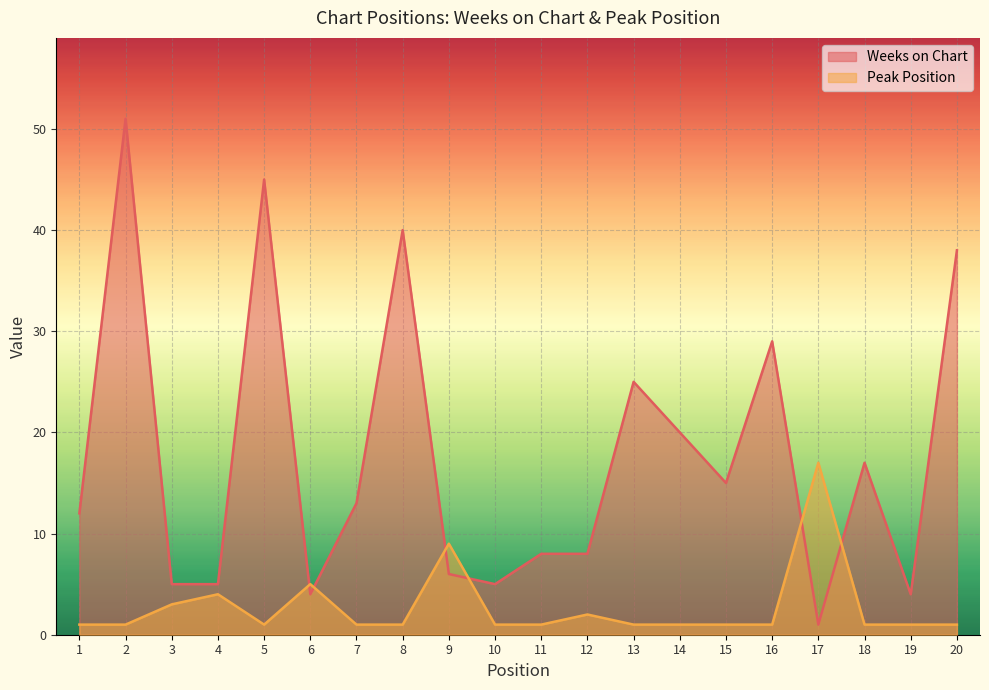

What is the difference between the maximum and minimum values in the Weeks on Chart series?

50